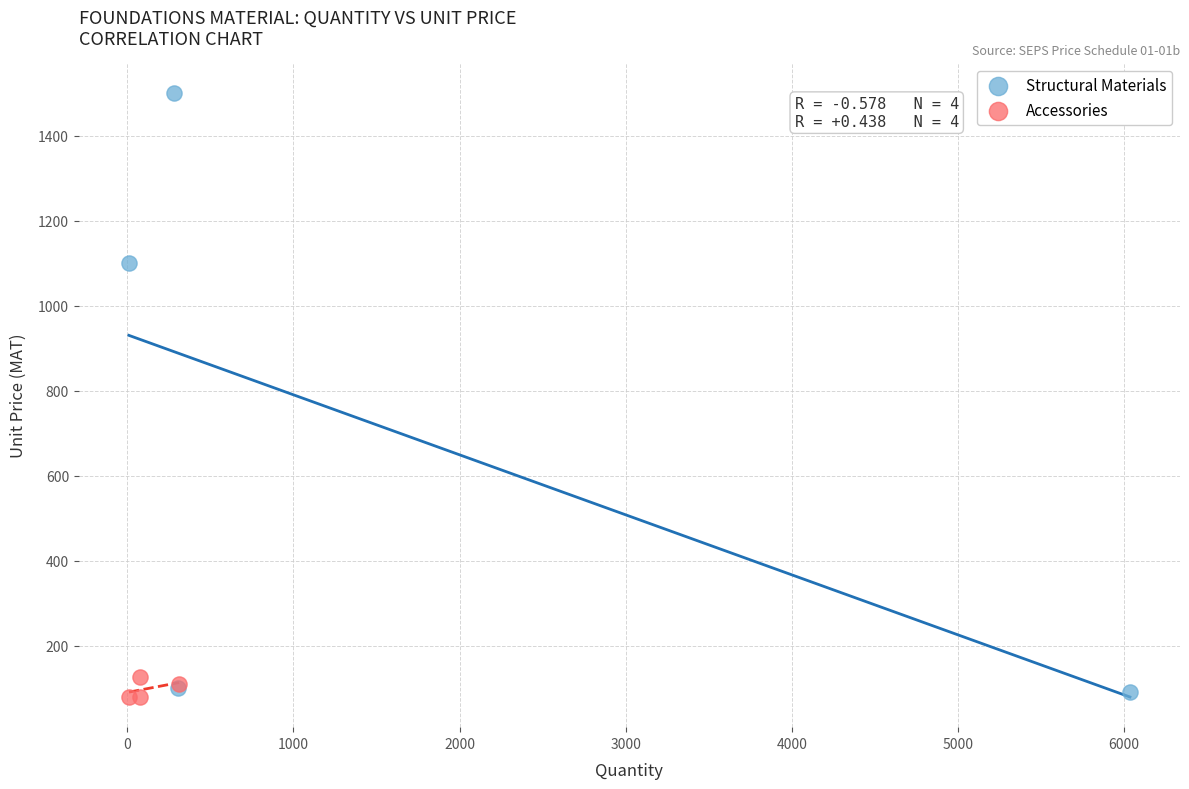

Which series has the widest spread of Y values?

Structural Materials